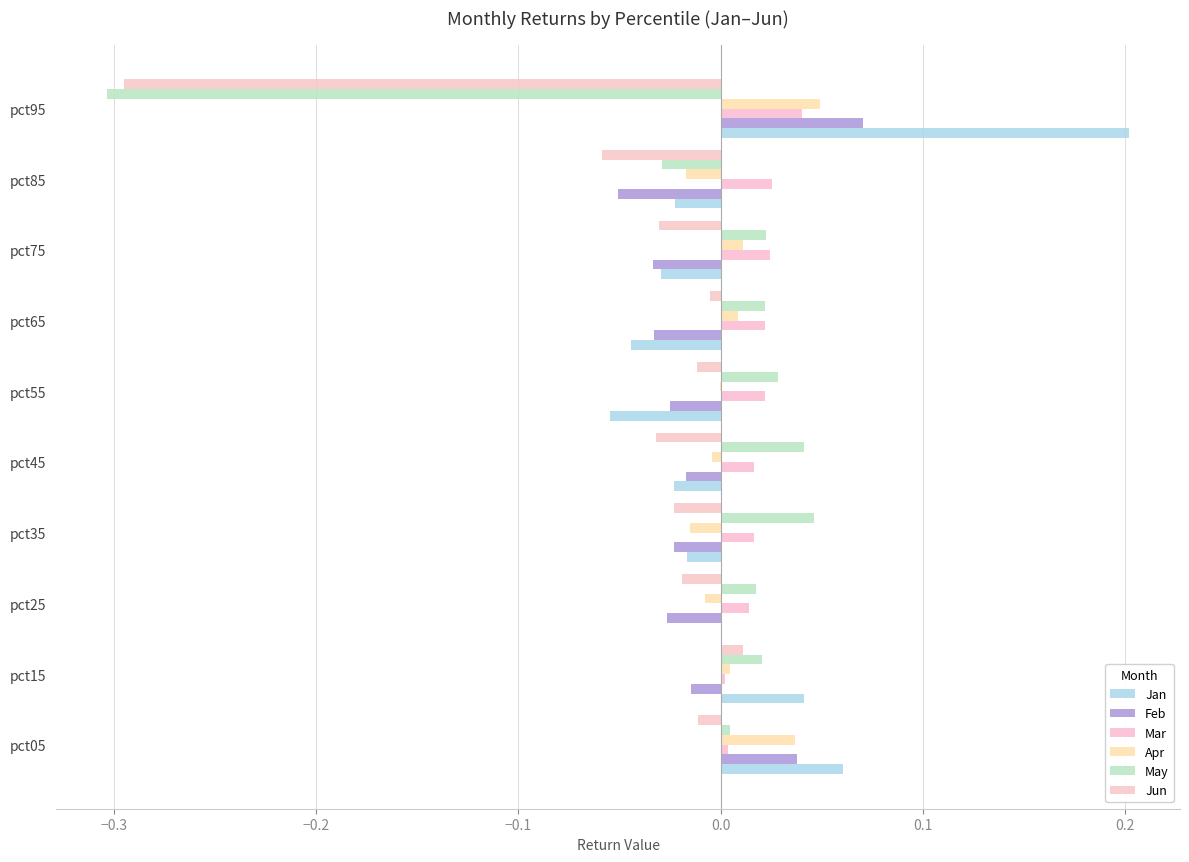

Count the number of data series in this chart.

6